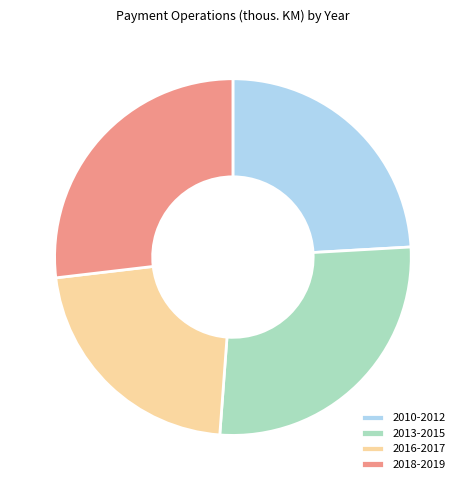

Which has a higher value, 2010-2012 or 2018-2019?

2018-2019